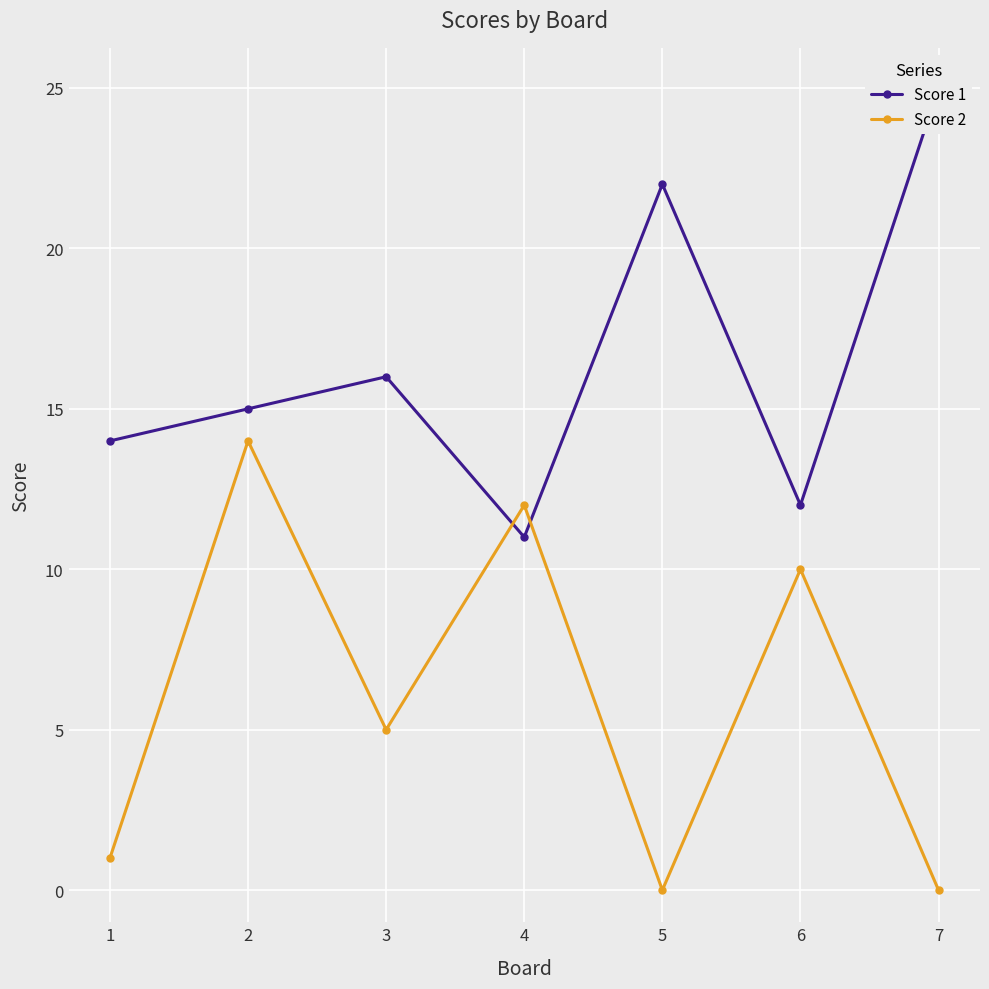

Which series ends up on top after the final intersection of Score 1 and Score 2?

Score 1